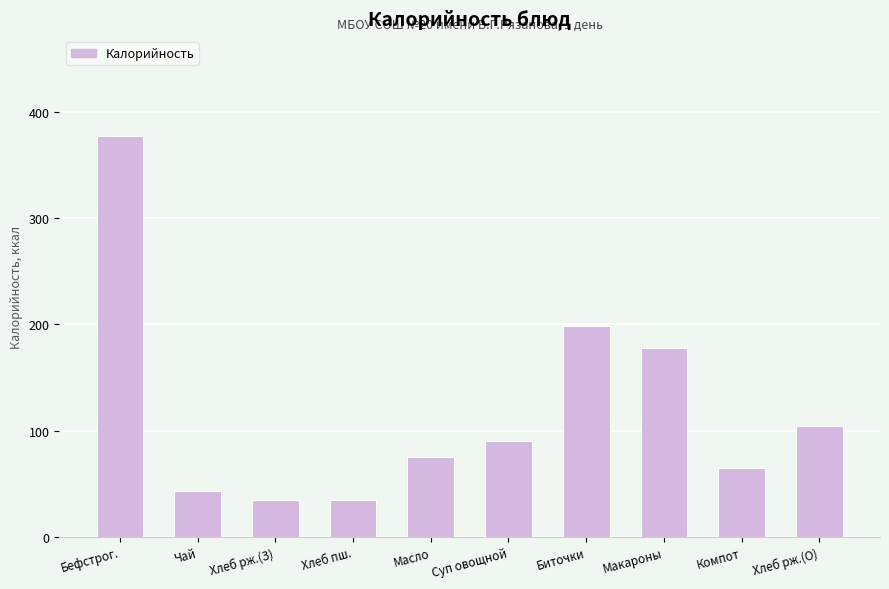

Are the bars horizontal?

No